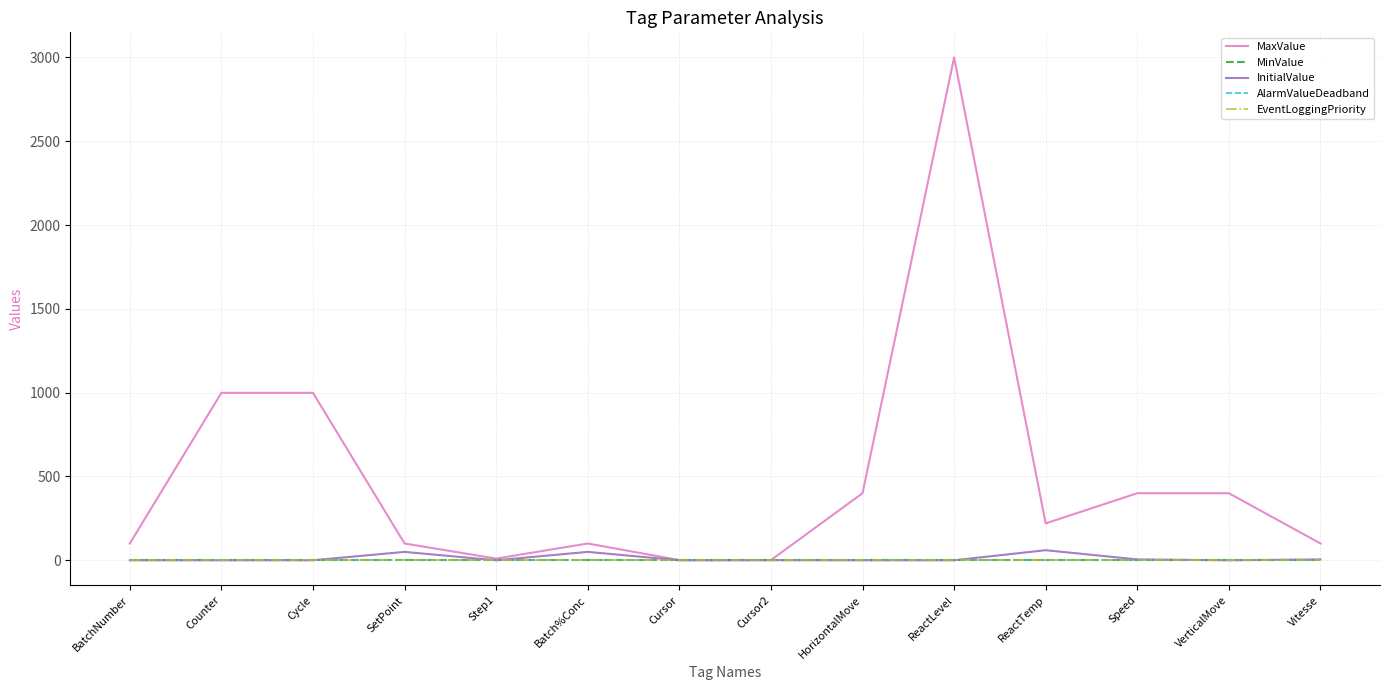

Does the chart have visible grid lines?

Yes